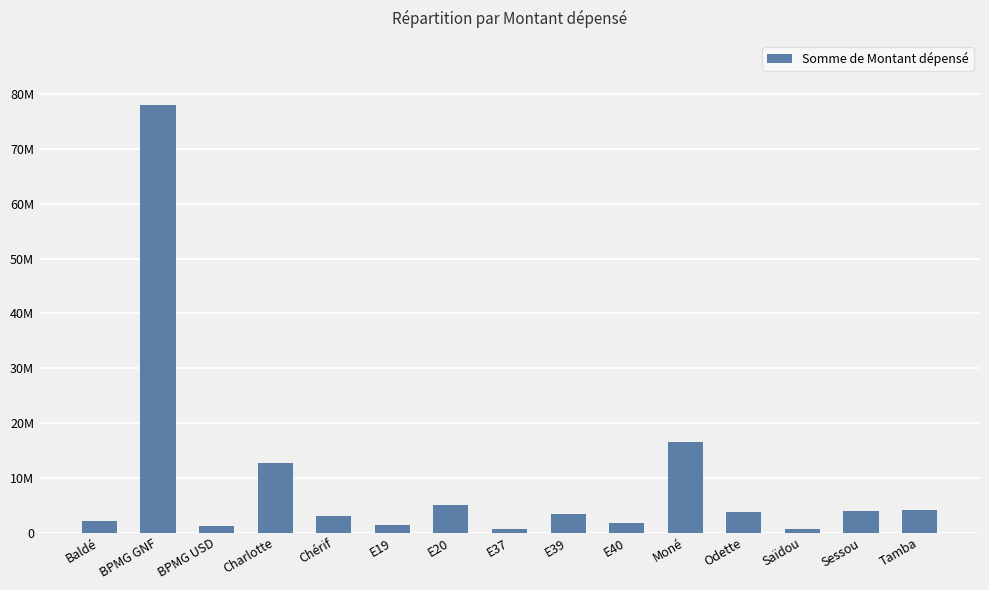

Does the chart contain any negative values?

No